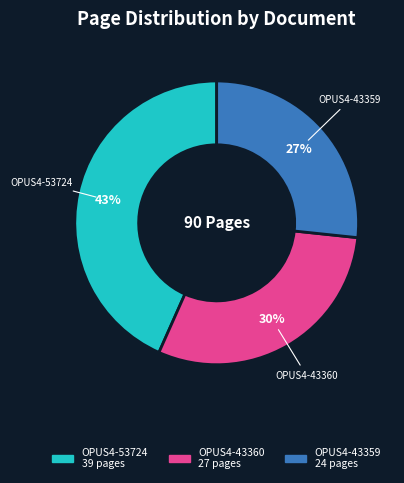

To the nearest percent, what is the average slice percentage?

33%